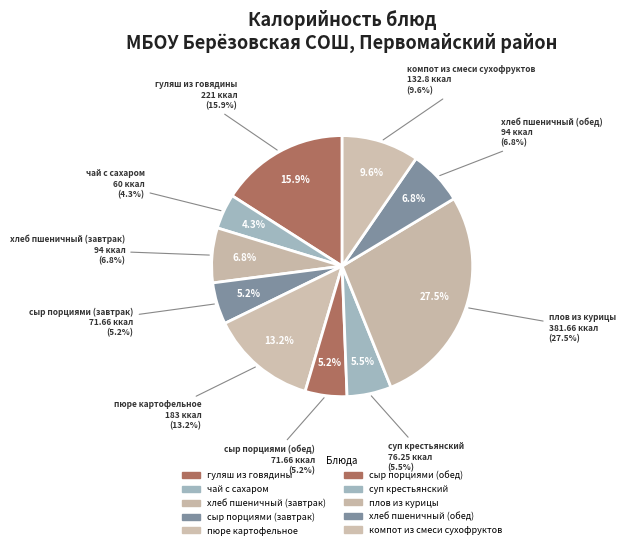

True or false: хлеб пшеничный (обед) accounts for 1% of the total.

False